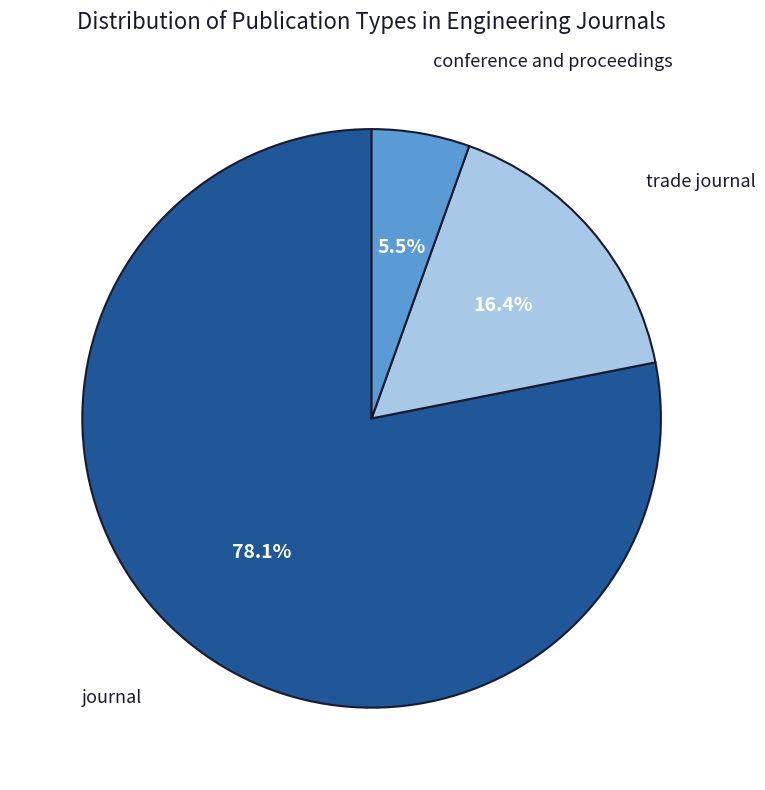

Which slice is the largest?

journal